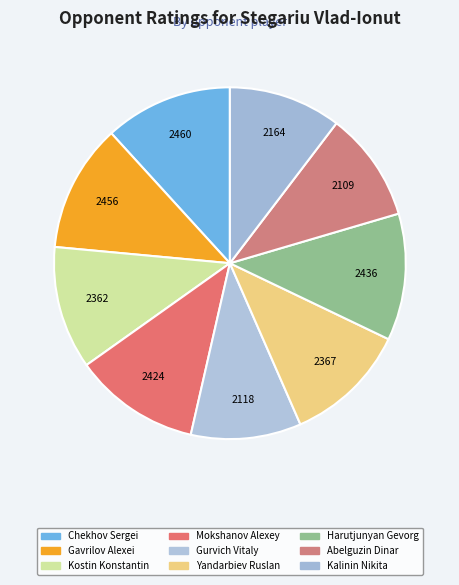

How many segments does this pie chart have?

9